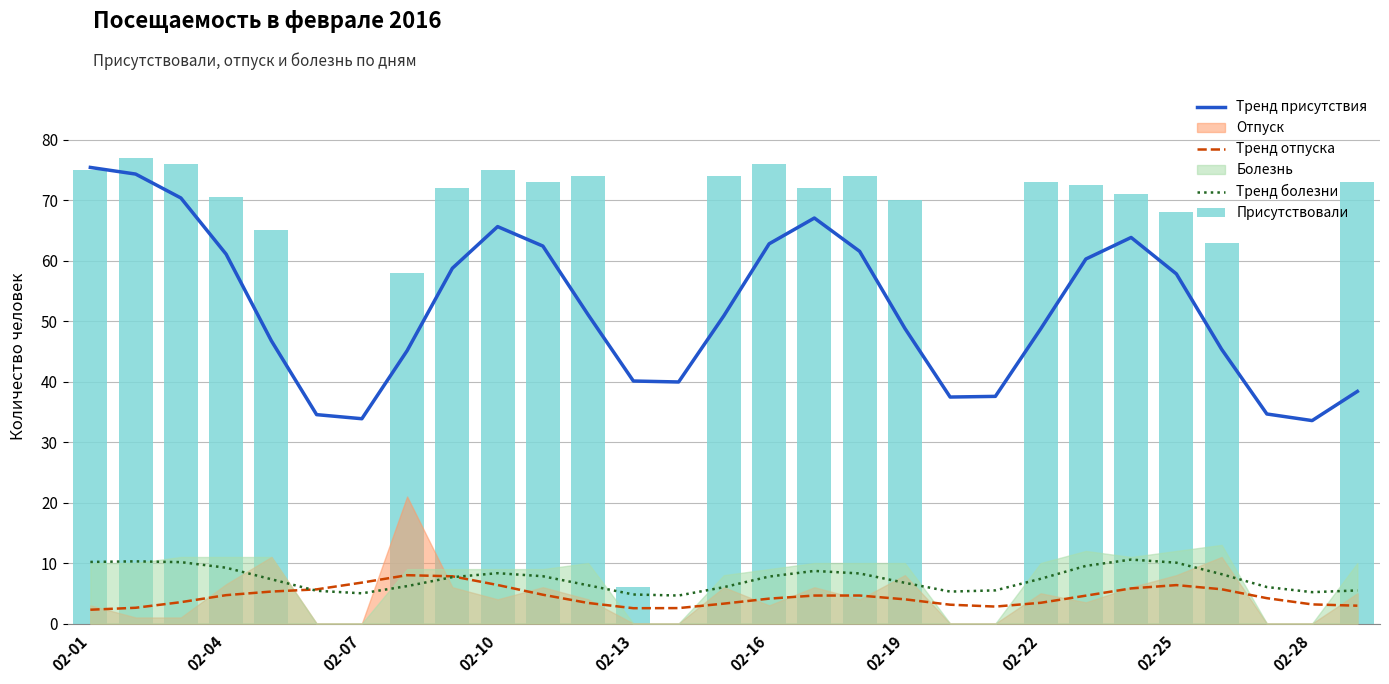

Is the value of Тренд отпуска at 22 greater than the value of Тренд присутствия at 26?

No